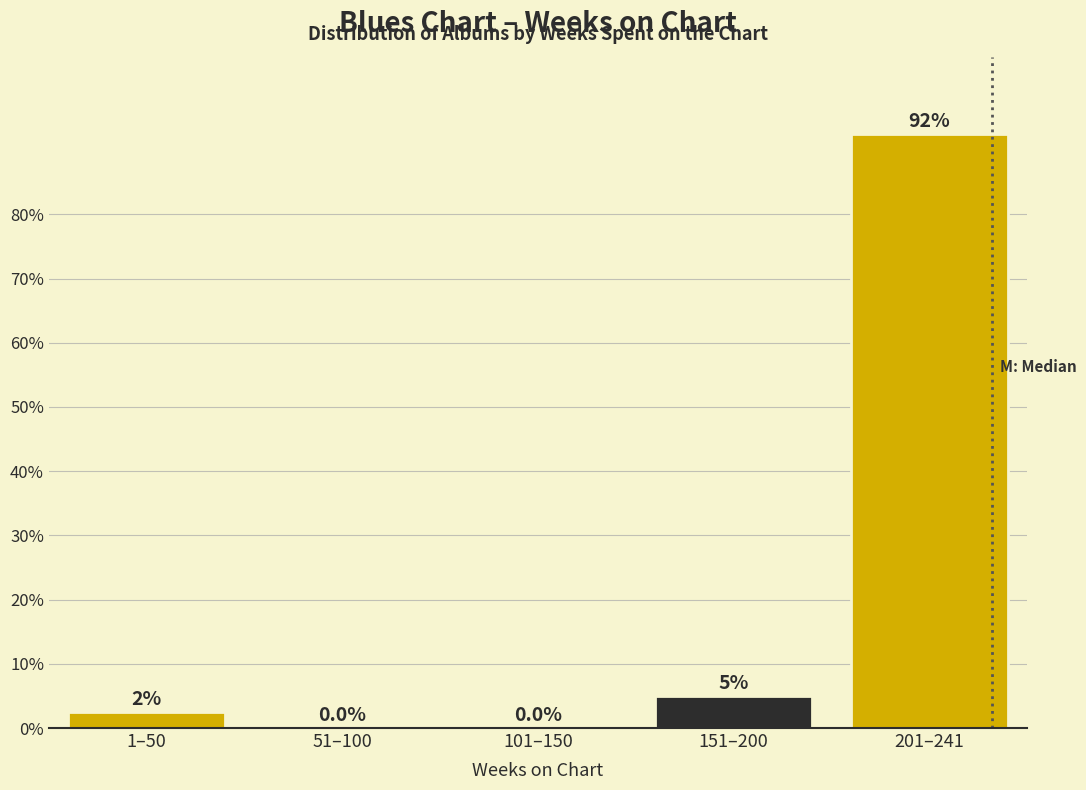

Reading right to left, transcribe all the data shown in this chart.

201–241=92.5	151–200=5.0	101–150=0.0	51–100=0.0	1–50=2.5